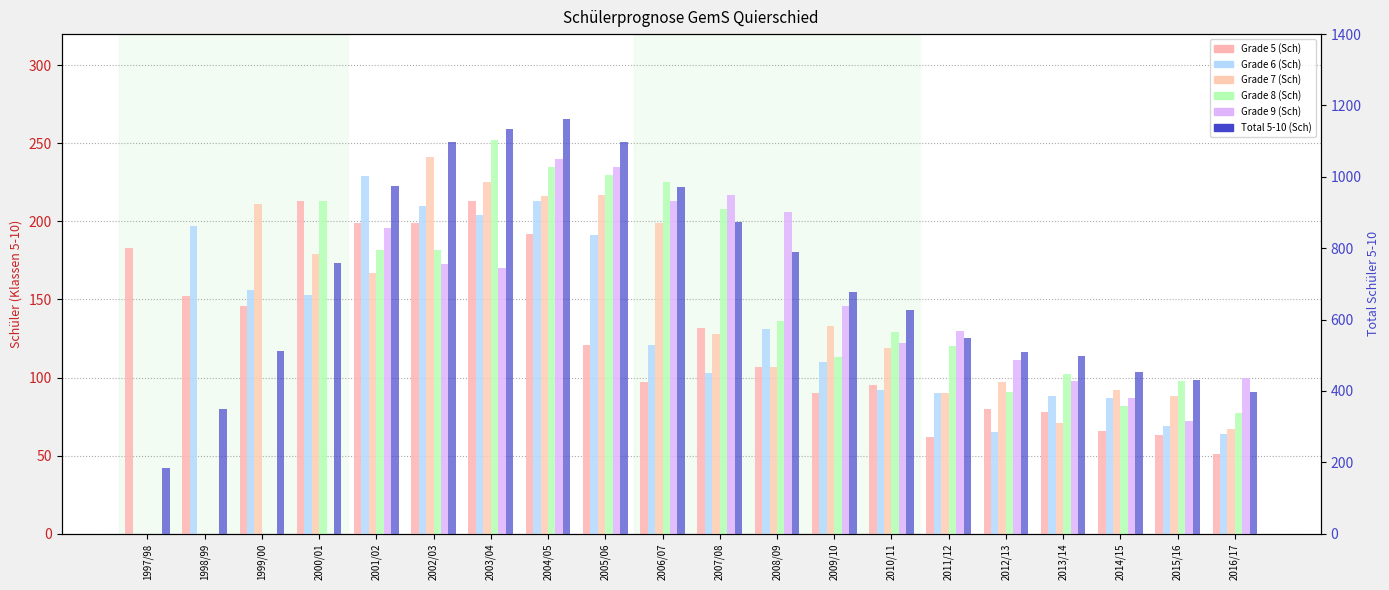

How many bars are there in total?

120